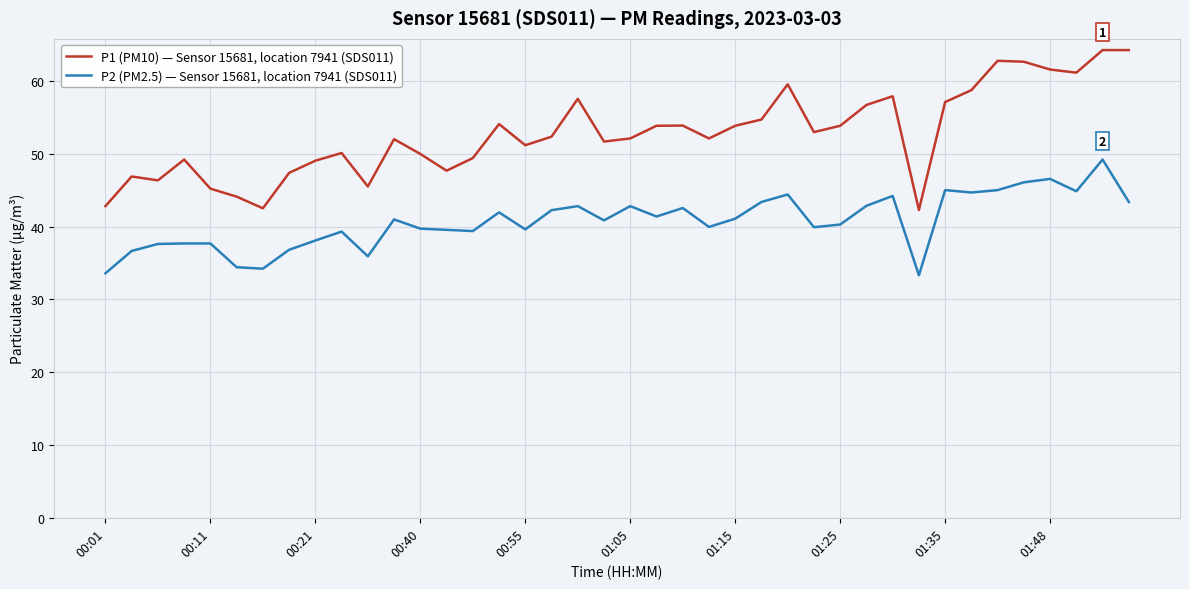

What is the greatest value displayed?

64.3